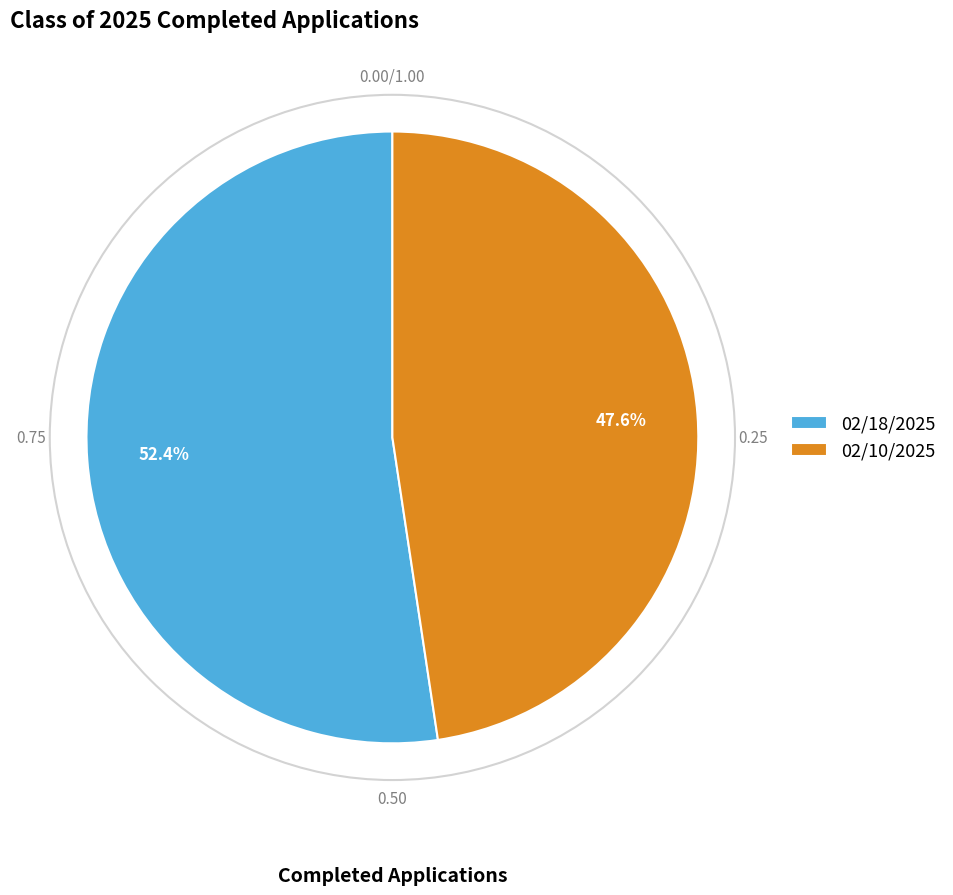

What is the ratio of the value at 02/18/2025 to the value at 02/10/2025?

1.1